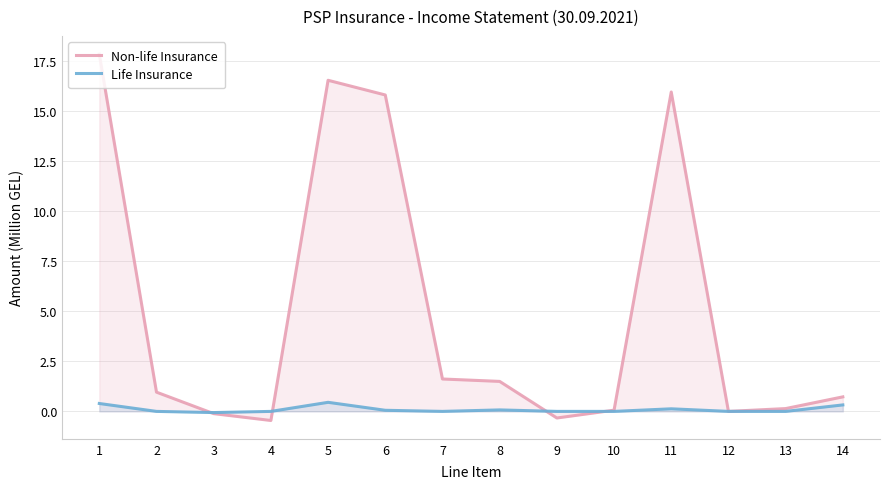

What is the value of the Non-life Insurance point at the 8th from the left?

1.5